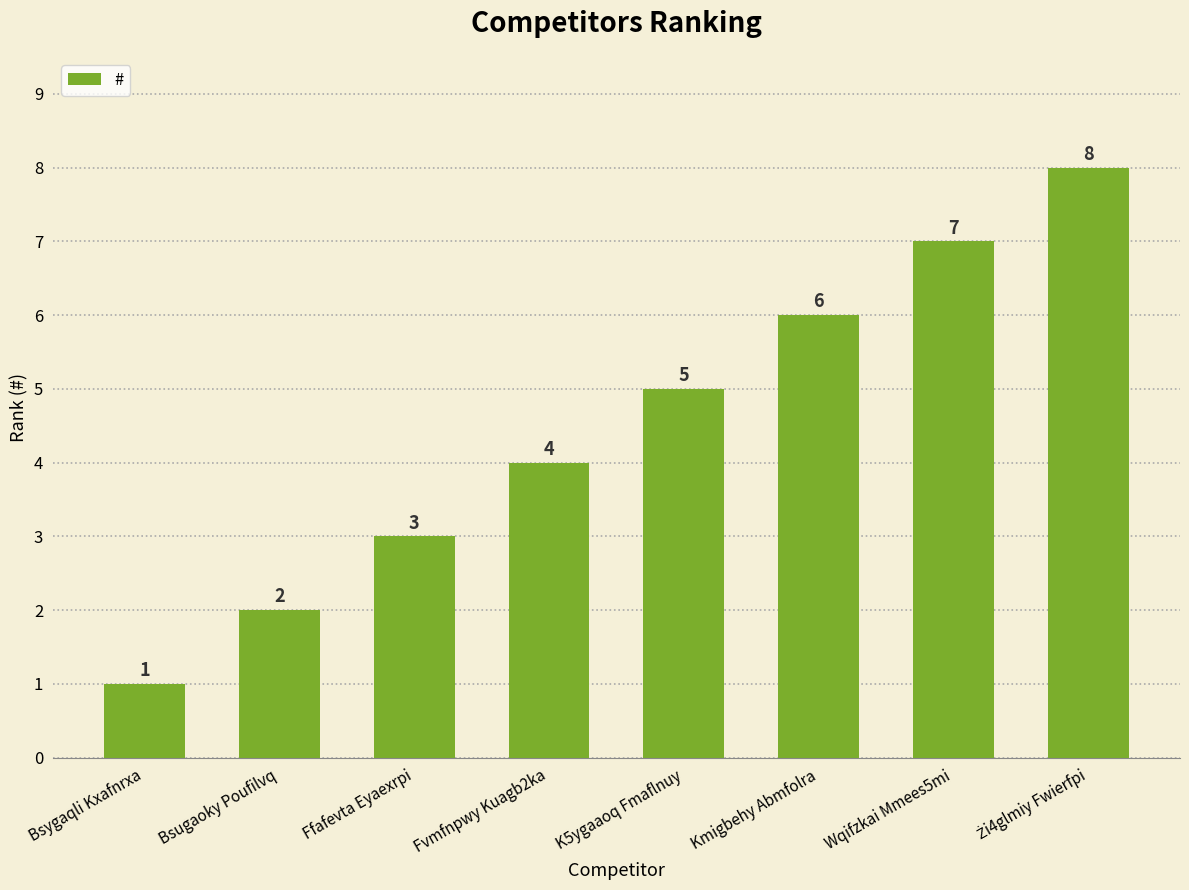

Are the bars horizontal?

No